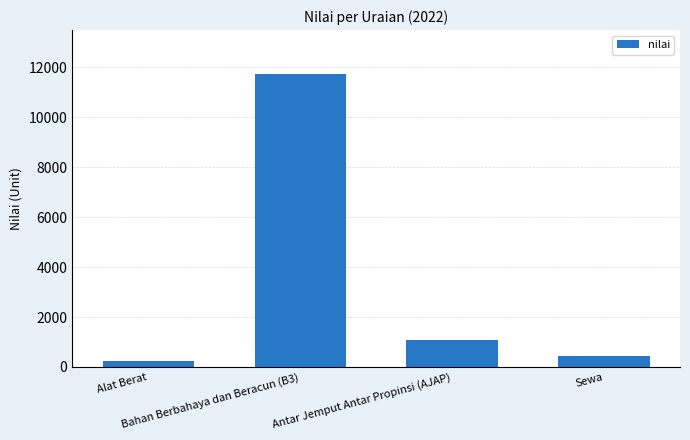

Between Sewa and Antar Jemput Antar Propinsi (AJAP), which is larger?

Antar Jemput Antar Propinsi (AJAP)